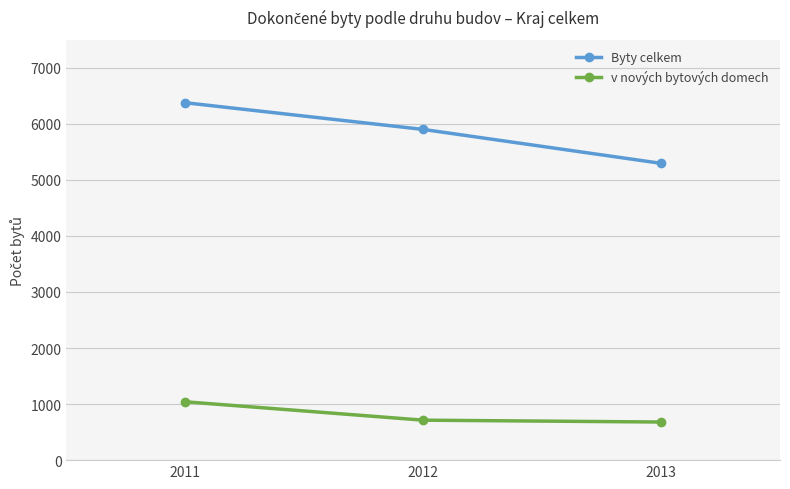

Count the number of categories in the chart.

3